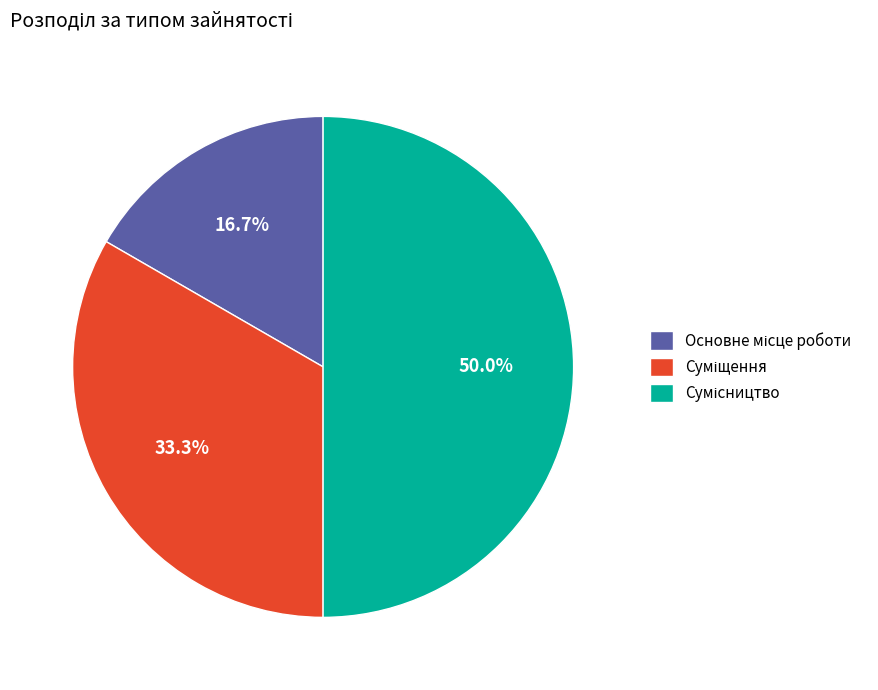

What percentage do Основне місце роботи and Суміщення together represent?

50.0%